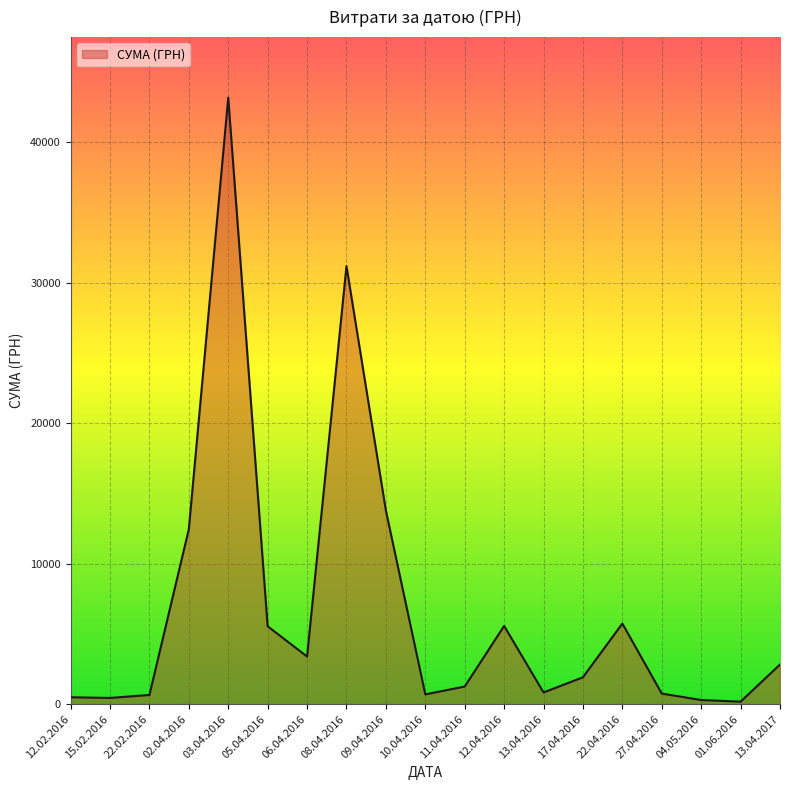

What is the difference between the values at 08.04.2016 and 04.05.2016?

30872.1